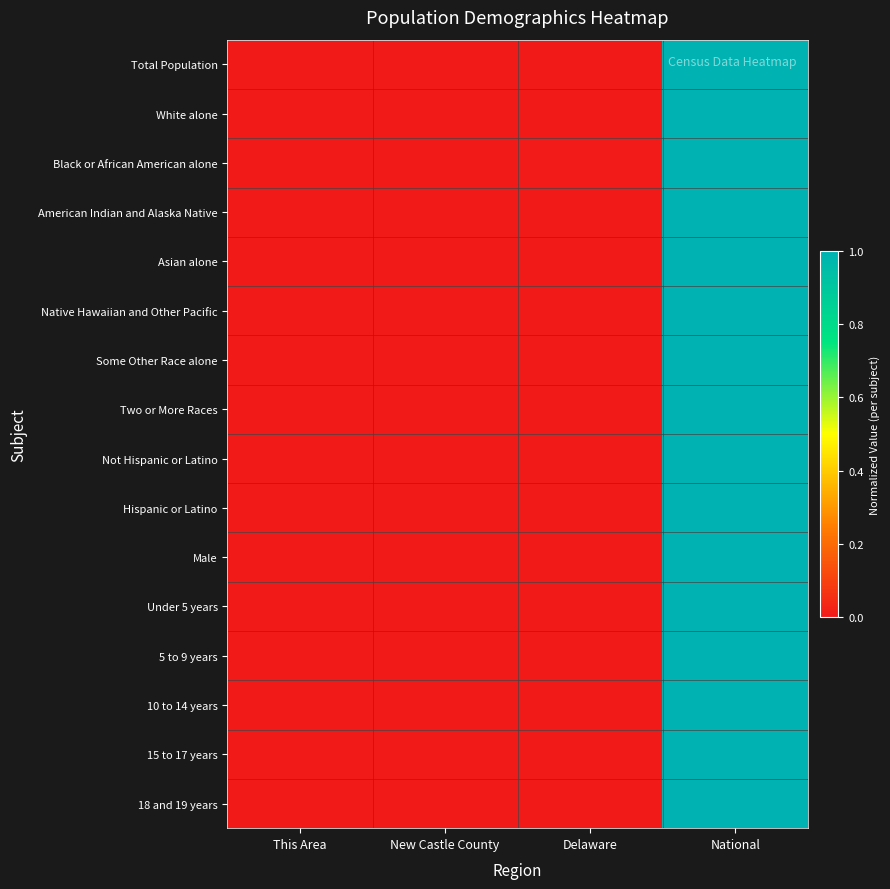

Which has a higher value, This Area or New Castle County?

New Castle County